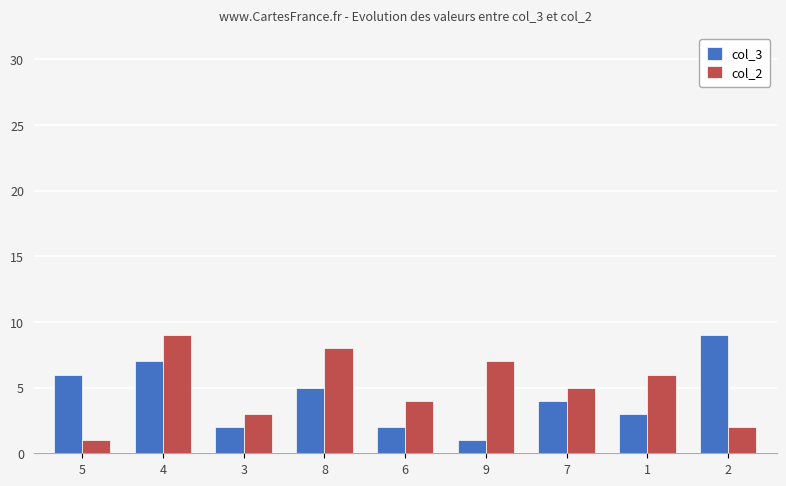

At which label is col_2 closest to 5?

7